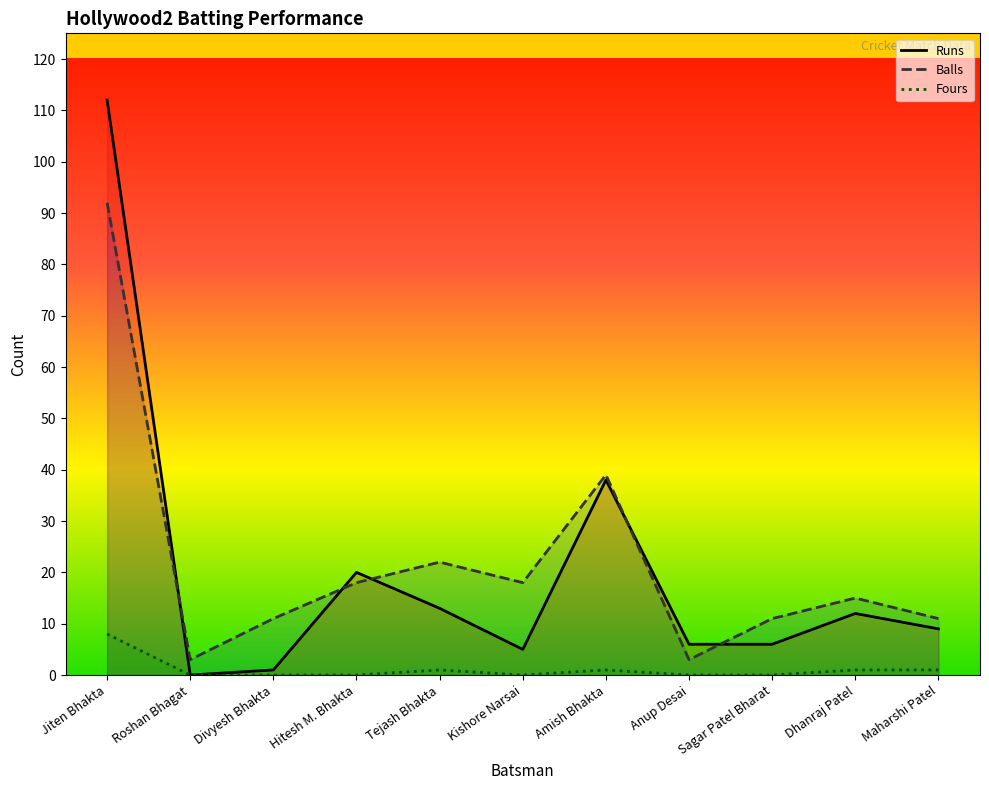

True or false: Fours and Balls intersect in this chart.

False